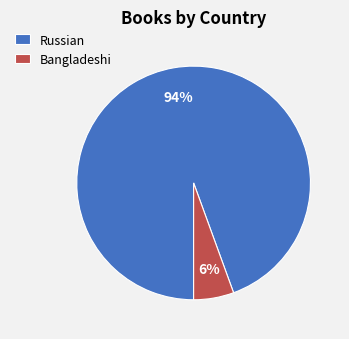

Combined, do Bangladeshi and Russian account for over 50%?

Yes